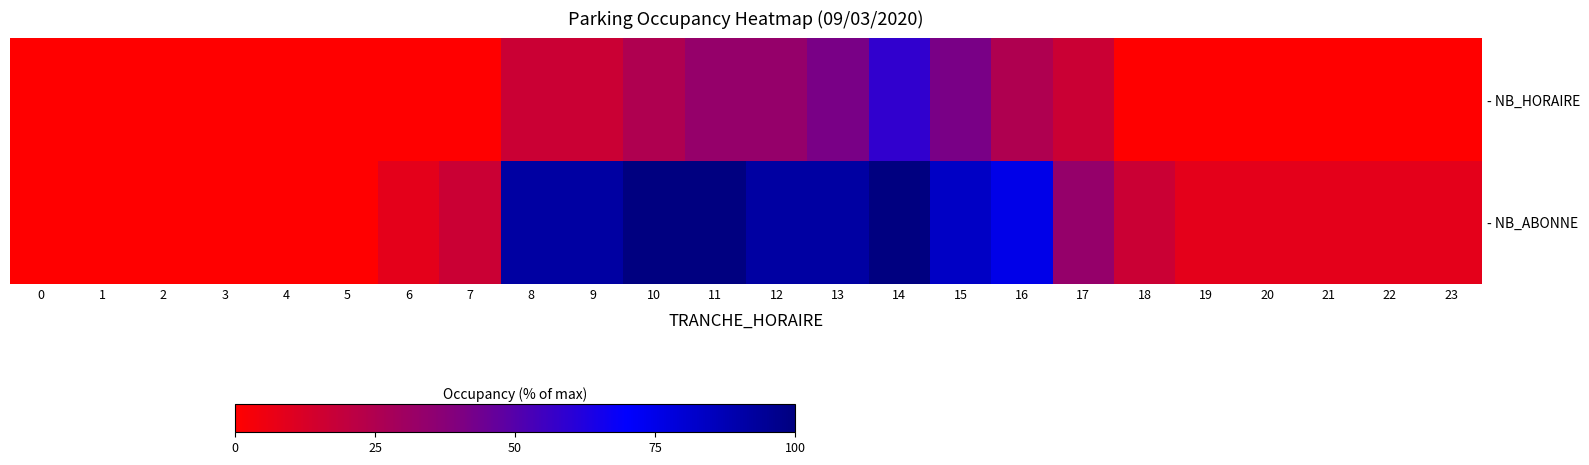

Is it true that - NB_HORAIRE equals 0.0 at 19?

True